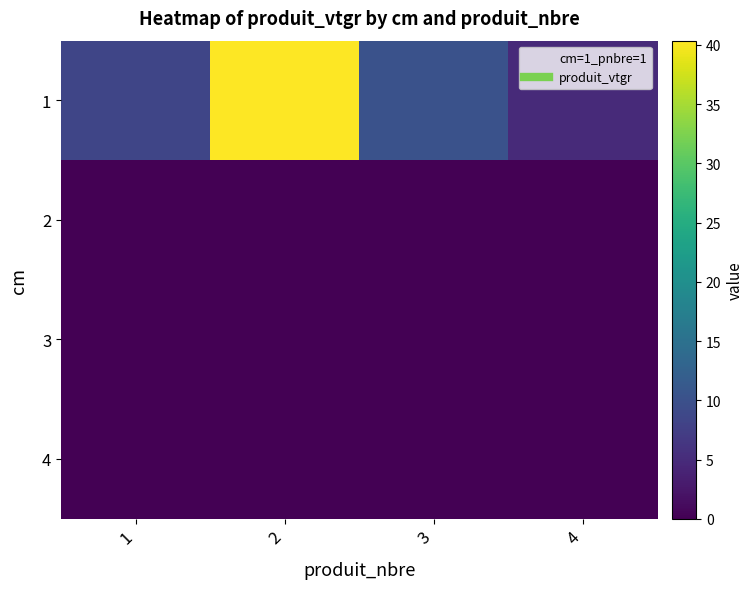

Reading left to right, list all the values displayed in this chart.

1: 1=8.4	2=40.4	3=10.2	4=4.9
2: 1=0.0	2=0.0	3=0.0	4=0.0
3: 1=0.0	2=0.0	3=0.0	4=0.0
4: 1=0.0	2=0.0	3=0.0	4=0.0